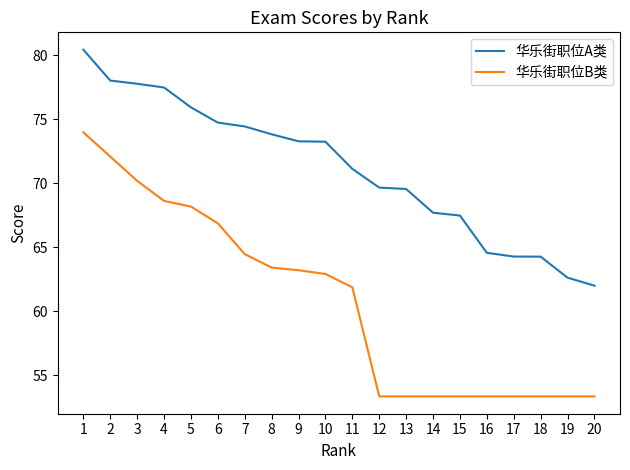

What is the spread (max minus min) of values at 9?

10.1